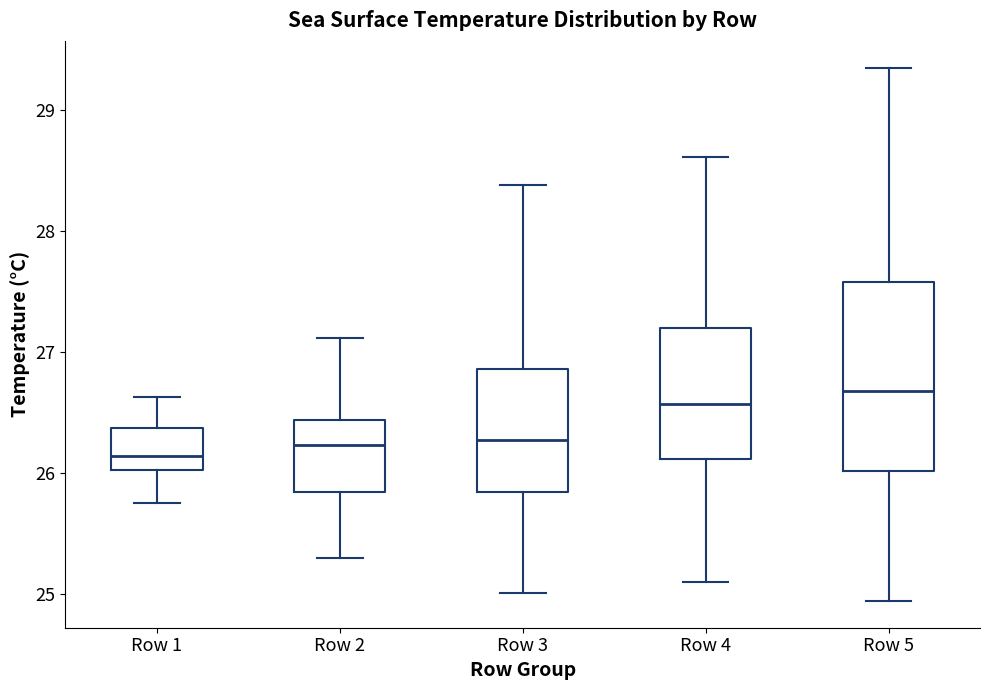

Reading left to right, transcribe this box plot: for each box, give where its median line is, the range the box spans, and where its two whiskers end, as read against the y-axis. The values are not printed on the chart, so give them approximately, as read against the axis.

Row 1: median 26.1, box 26.0 to 26.4, whiskers 25.7 to 26.6
Row 2: median 26.2, box 25.8 to 26.4, whiskers 25.3 to 27.1
Row 3: median 26.3, box 25.8 to 26.9, whiskers 25.0 to 28.4
Row 4: median 26.6, box 26.1 to 27.2, whiskers 25.1 to 28.6
Row 5: median 26.7, box 26.0 to 27.6, whiskers 24.9 to 29.4